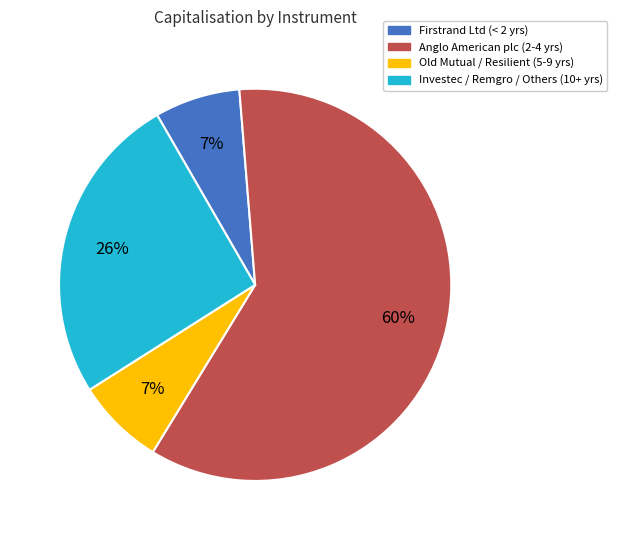

What is the largest slice in the pie chart?

Anglo American plc (2-4 yrs)